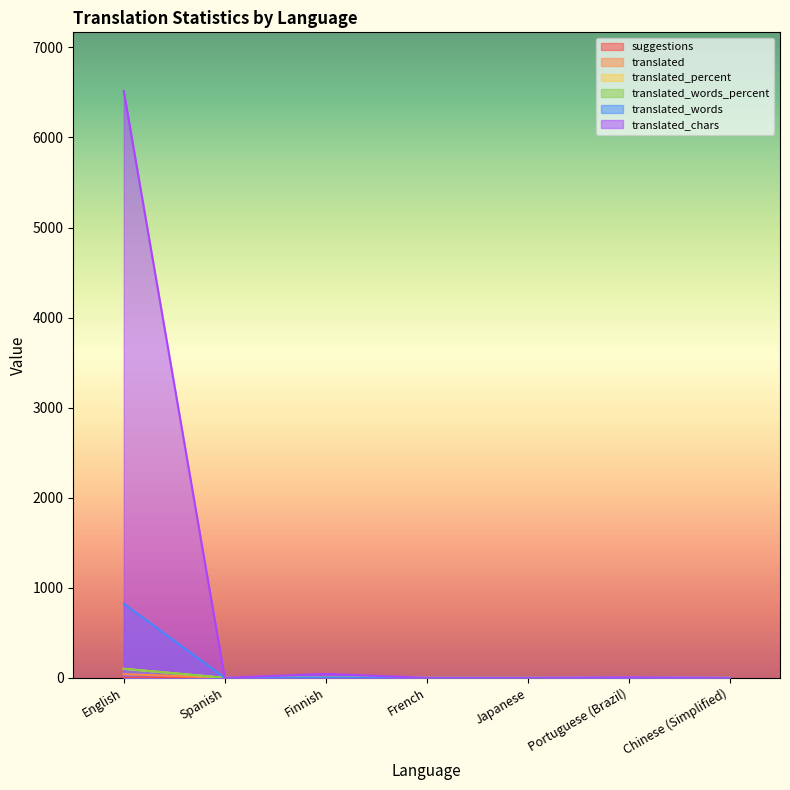

Reading right to left, extract all data points from this chart.

suggestions: 2.0	5.0	2.0	3.0	1.0	4.0	0.0
translated: 0.0	1.0	0.0	0.0	3.0	0.0	41.0
translated_percent: 0.0	2.4	0.0	0.0	7.3	0.0	100.0
translated_words_percent: 0.0	0.1	0.0	0.0	0.6	0.0	100.0
translated_words: 0.0	1.0	0.0	0.0	5.0	0.0	823.0
translated_chars: 0.0	6.0	0.0	0.0	43.0	0.0	6516.0